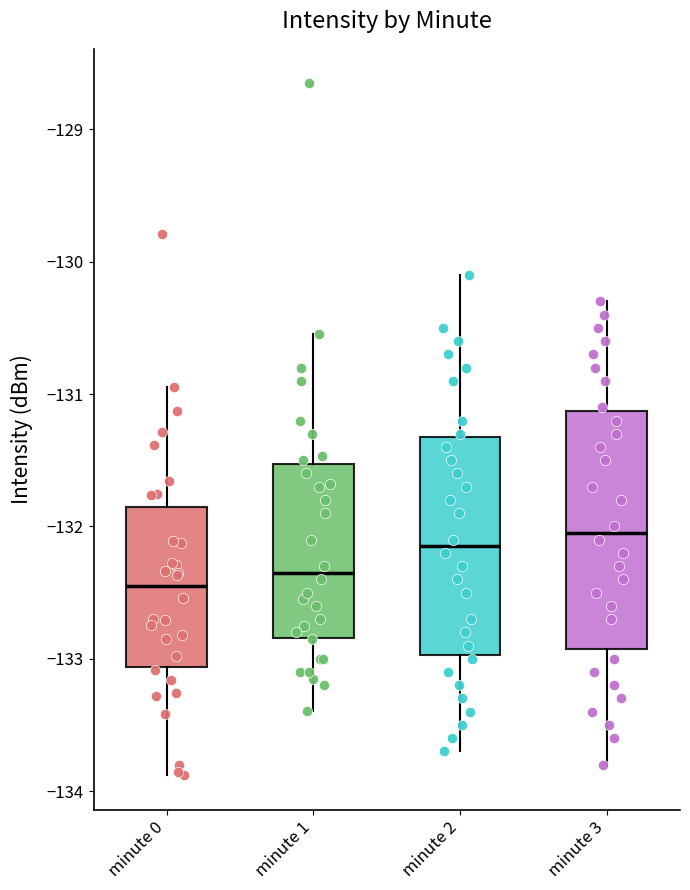

Reading left to right, read every box against the y-axis: the position of its median line, the range the box covers, and the ends of its whiskers. The values are not printed on the chart, so give them approximately, as read against the axis.

minute 0: median -132.5, box -133.1 to -131.9, whiskers -133.9 to -130.9
minute 1: median -132.3, box -132.8 to -131.5, whiskers -133.4 to -130.5
minute 2: median -132.1, box -133.0 to -131.3, whiskers -133.7 to -130.1
minute 3: median -132.0, box -132.9 to -131.1, whiskers -133.8 to -130.3